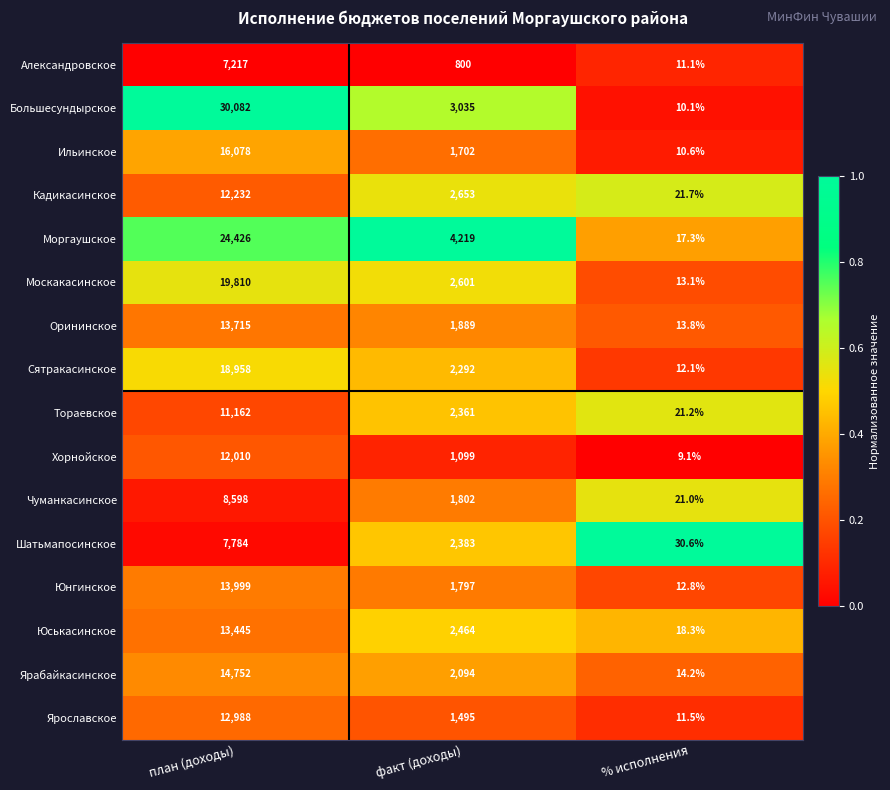

What is the difference between the maximum and minimum values in the Ярабайкасинское series?

14737.8